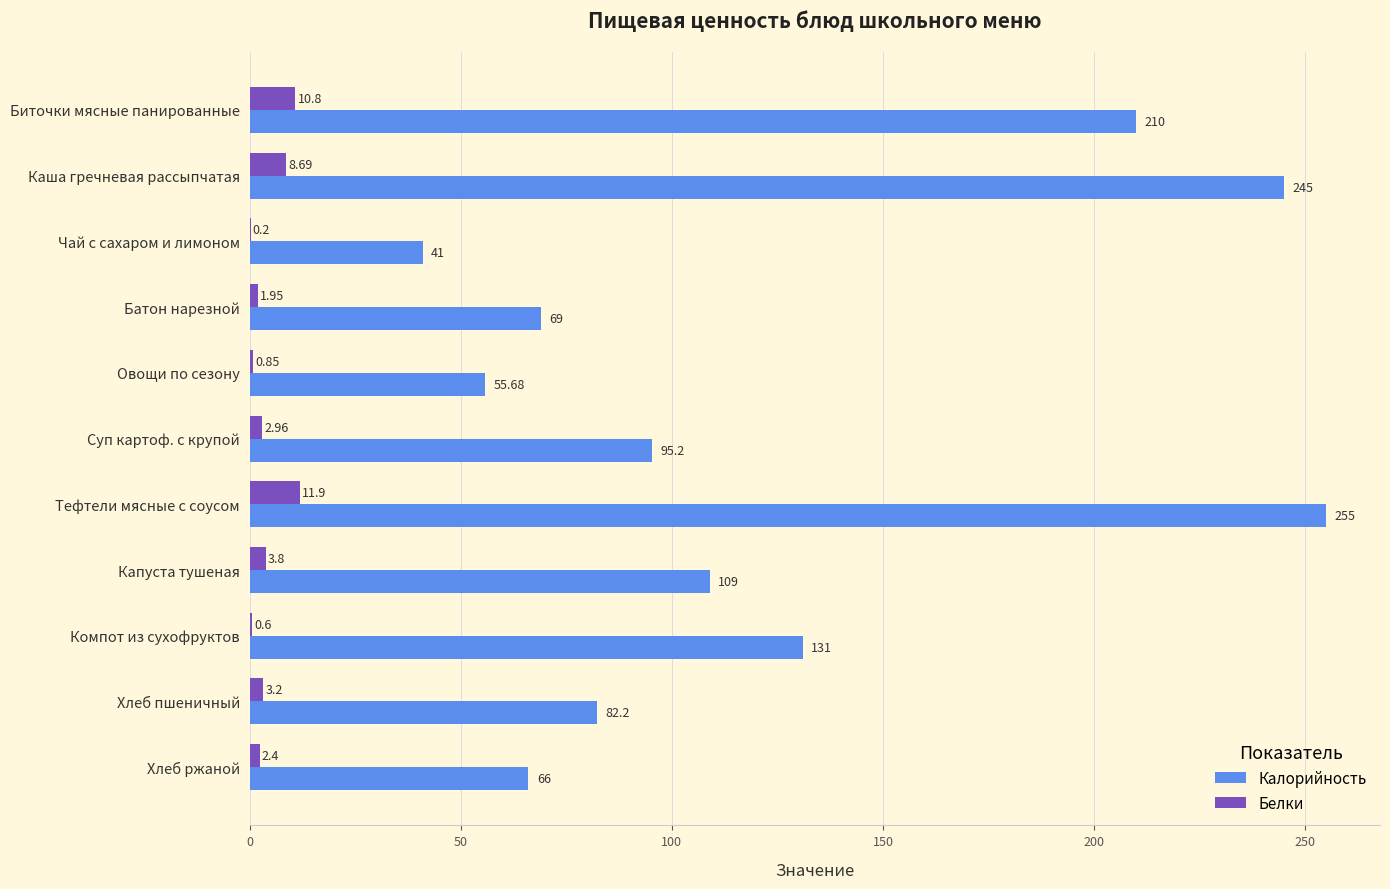

What is the sum of the Белки values at Чай с сахаром и лимоном and Капуста тушеная?

4.0